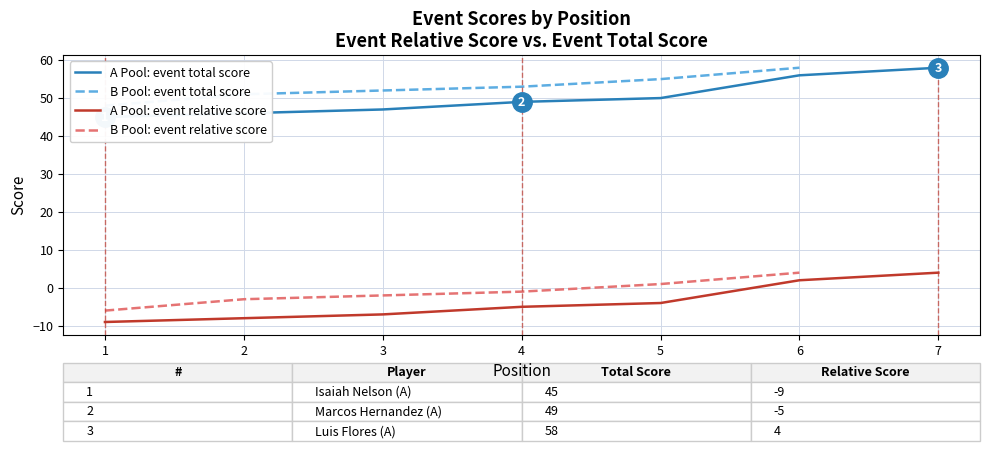

At which label does A Pool: event relative score reach its peak?

7